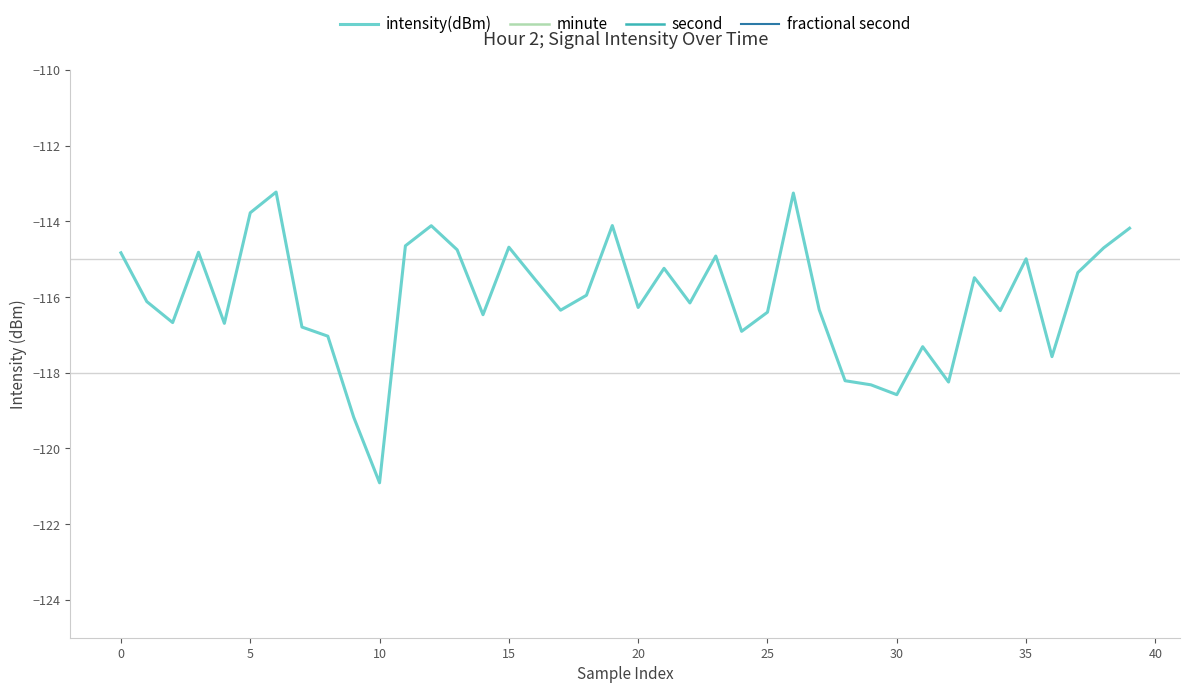

What is the minimum value for intensity(dBm)?

-120.9